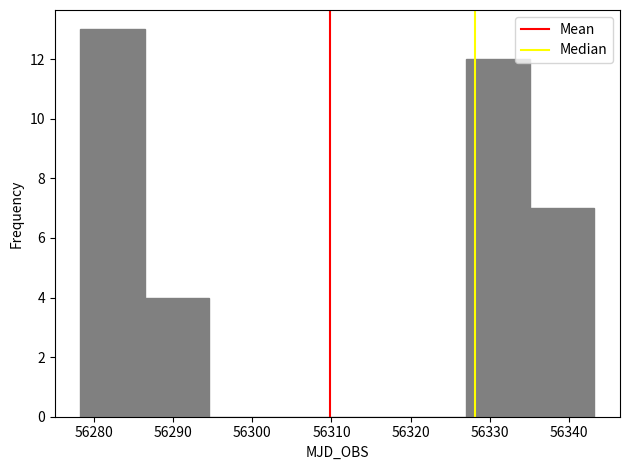

Reading left to right, transcribe this chart: for each bar, give the range it covers on the x-axis and its height. Neither the bar edges nor the heights are printed on the chart, so give them approximately, as read against the axes.

56278 to 56286: 13
56286 to 56295: 4
56295 to 56303: 0
56303 to 56311: 0
56311 to 56319: 0
56319 to 56327: 0
56327 to 56335: 12
56335 to 56343: 7